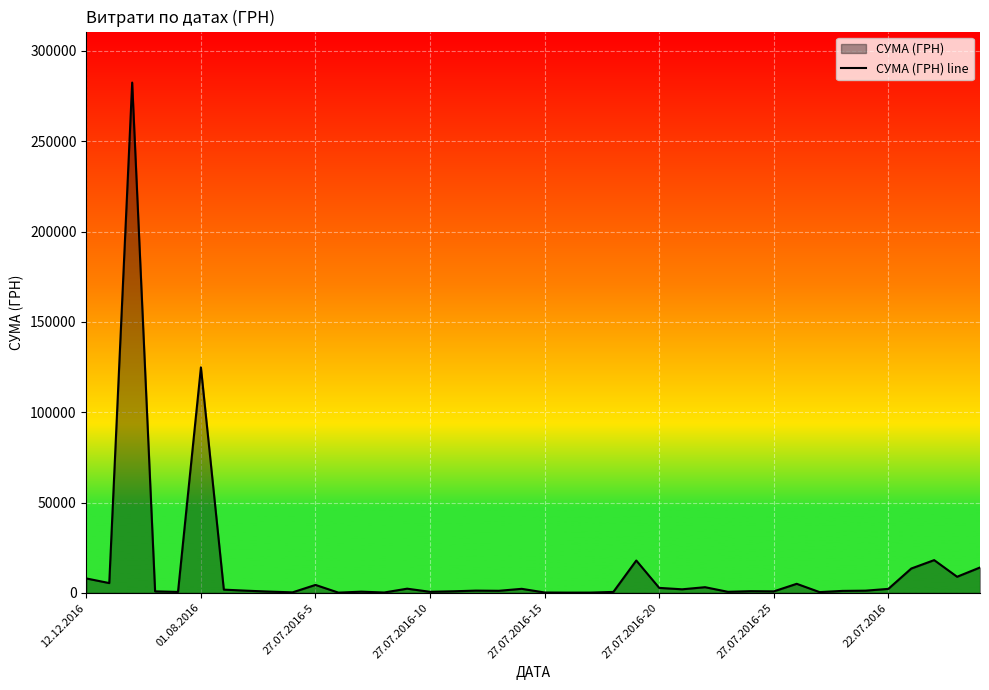

How many lines are shown in the chart?

1